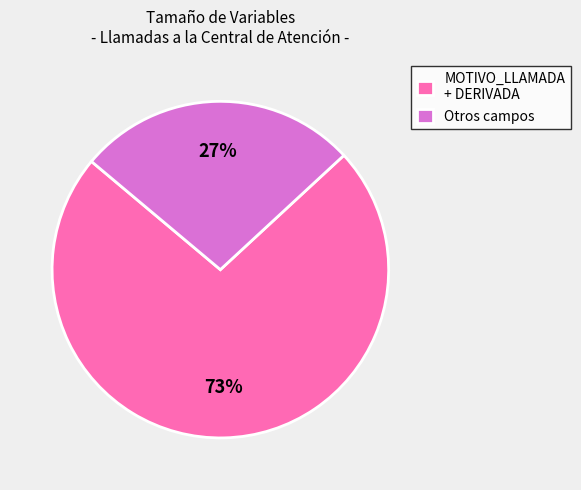

Count the number of slices in the pie.

2